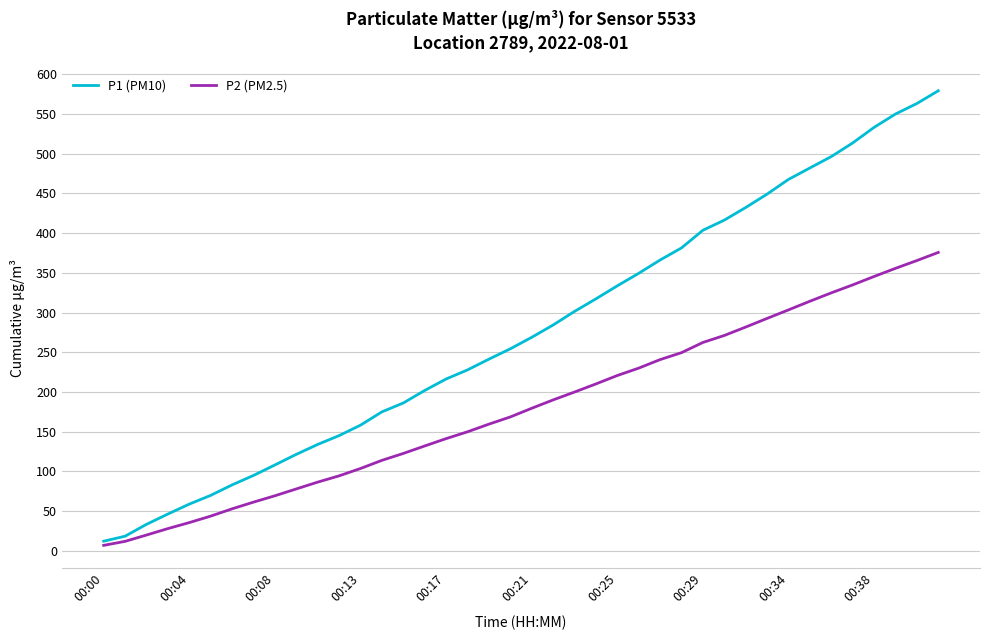

Which series has the largest total across all categories?

P1 (PM10)